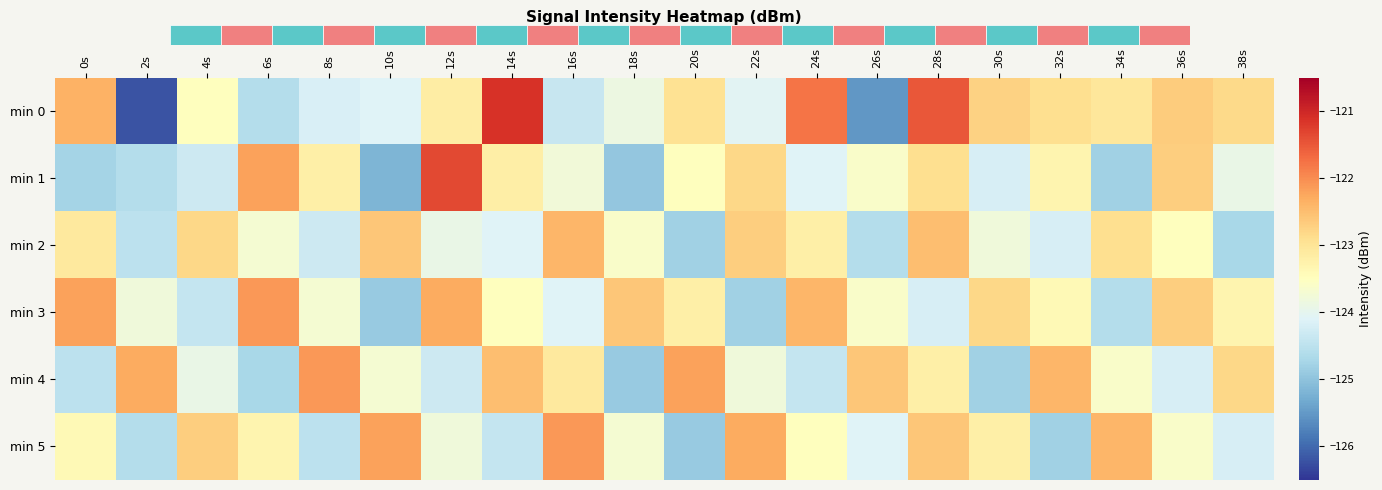

What is the lowest value of the min 5 series?

-124.9